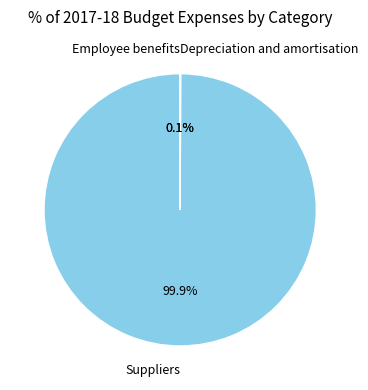

To the nearest percent, what is the average slice percentage?

33%